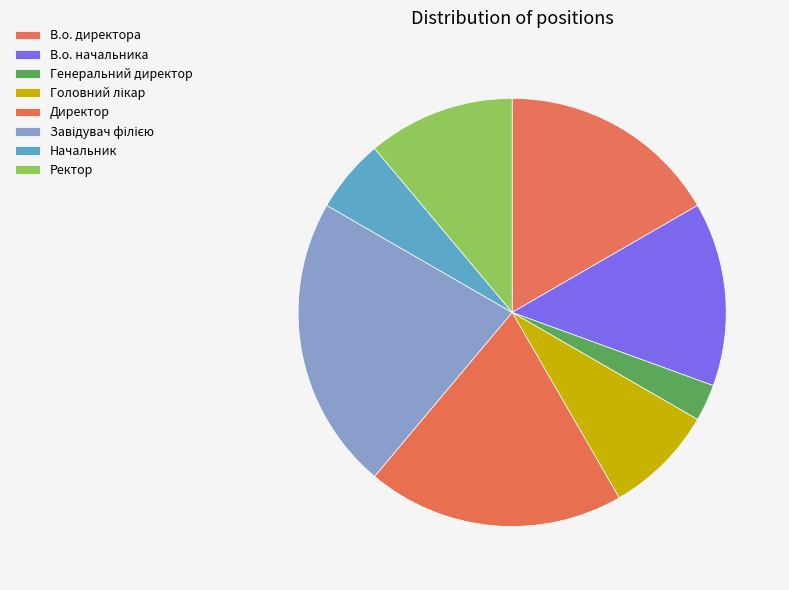

What is the change in value from В.о. директора to Директор?

+1